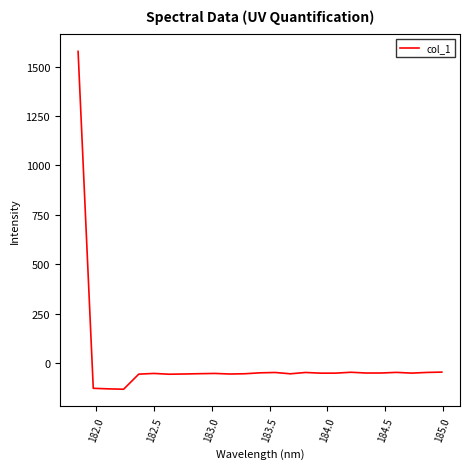

How many positive values are there?

1